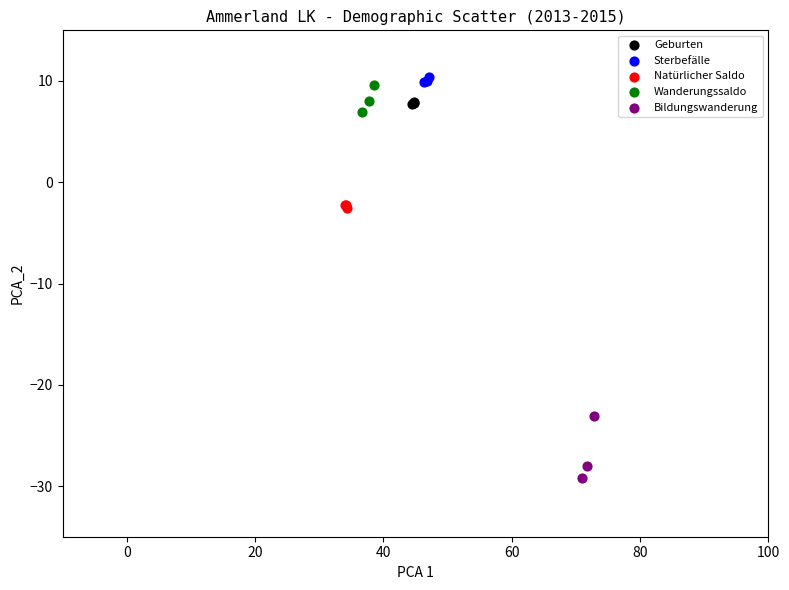

What are all the series names shown in the legend?

Geburten, Sterbefälle, Natürlicher Saldo, Wanderungssaldo, Bildungswanderung